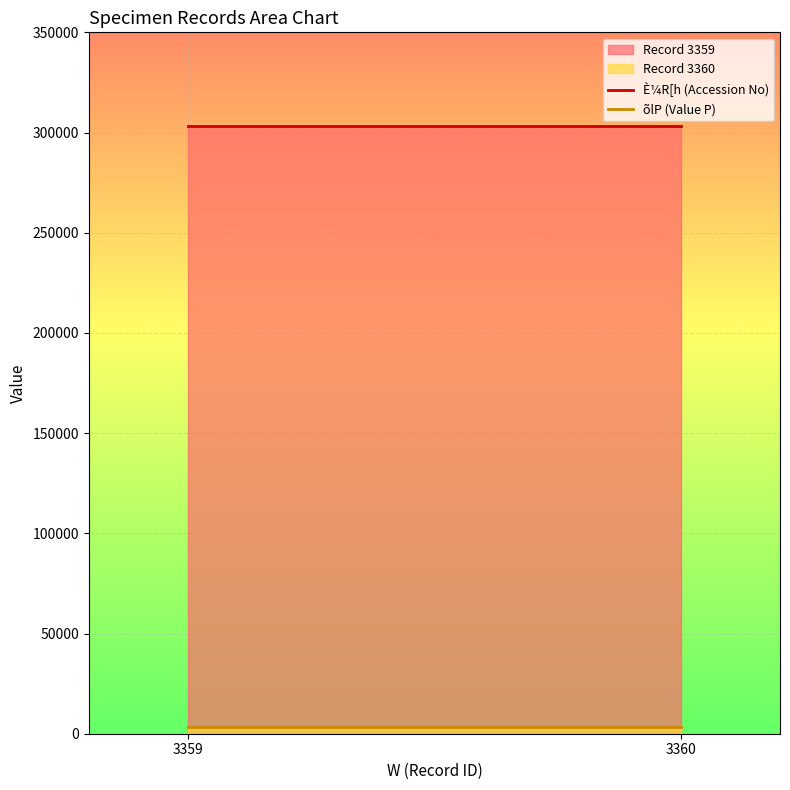

Reading left to right, extract all data points from this chart.

È¼R[h (Accession No): 3359=303350	3360=303350
õlP (Value P): 3359=3123	3360=3123